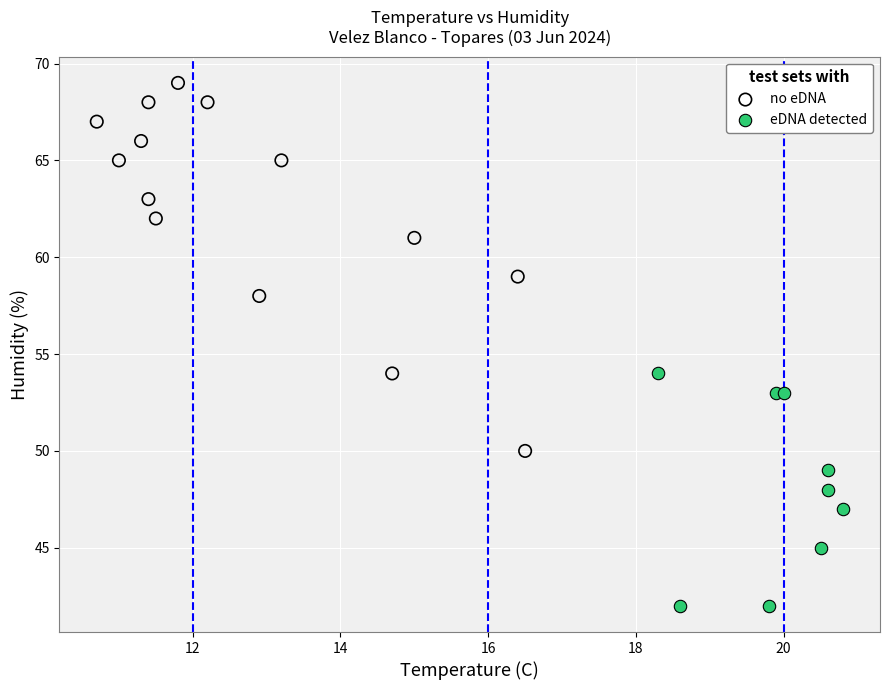

Which series contains the lowest Y value?

eDNA detected